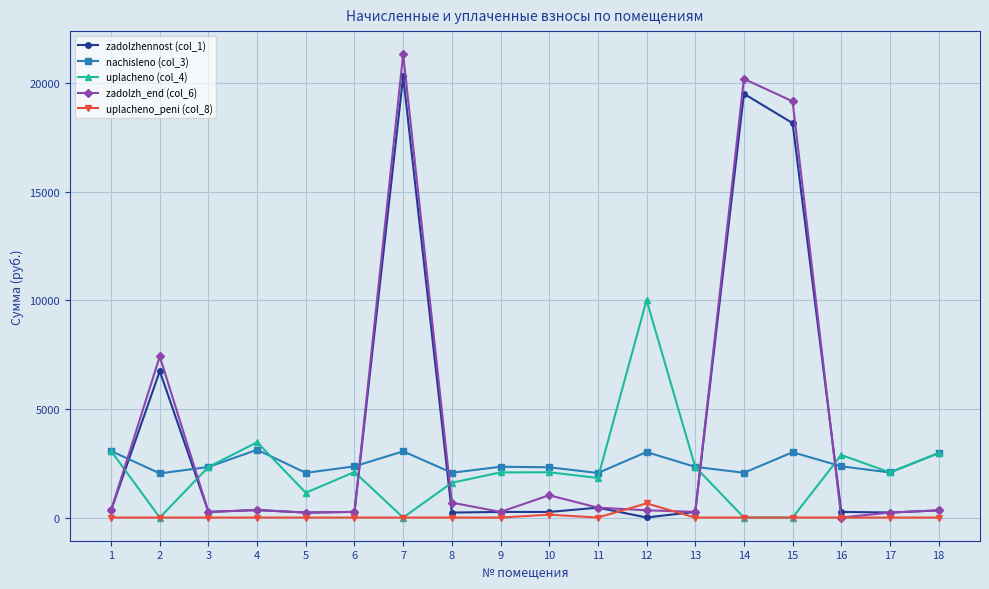

True or false: nachisleno (col_3) has more than 1 points higher than both neighbors.

True